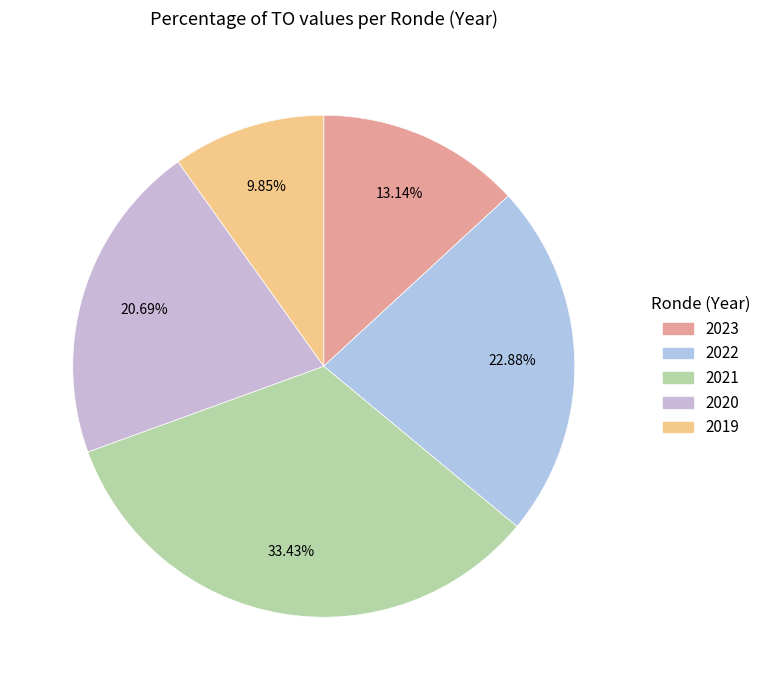

Does any single category account for the majority?

No